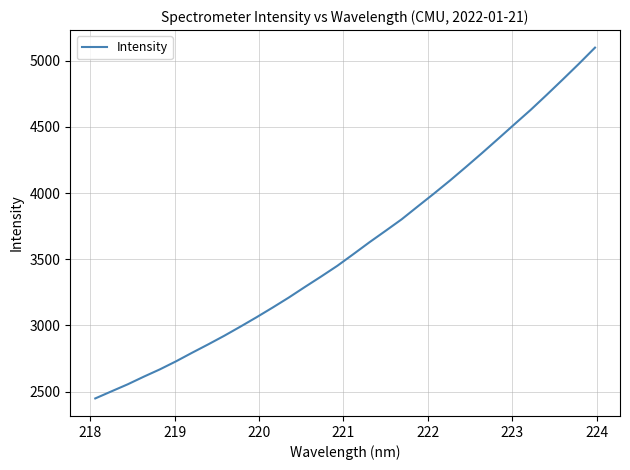

What is the difference between the maximum and minimum values?

2651.1